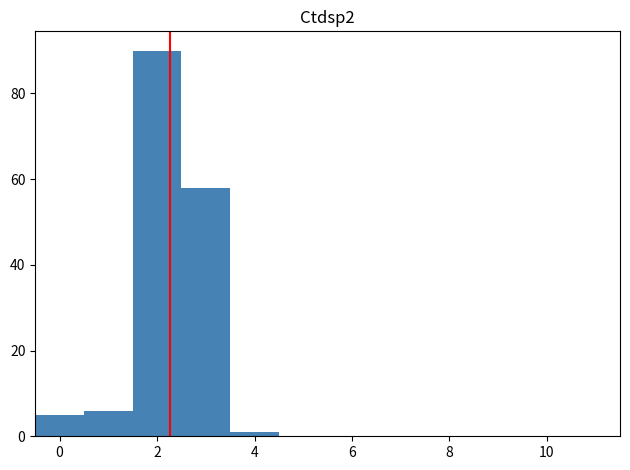

How tall is the bar that spans 2.5 to 3.5 on the x-axis? Neither the bar edges nor the heights are printed on the chart, so give them approximately, as read against the axes.

58